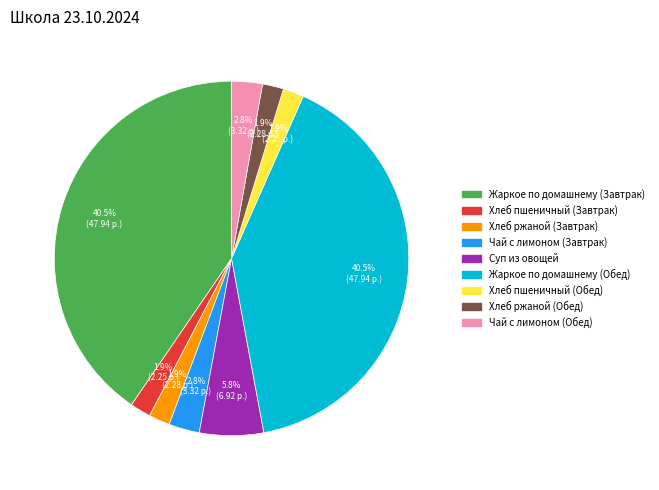

True or false: Жаркое по домашнему (Завтрак) accounts for 32% of the total.

False